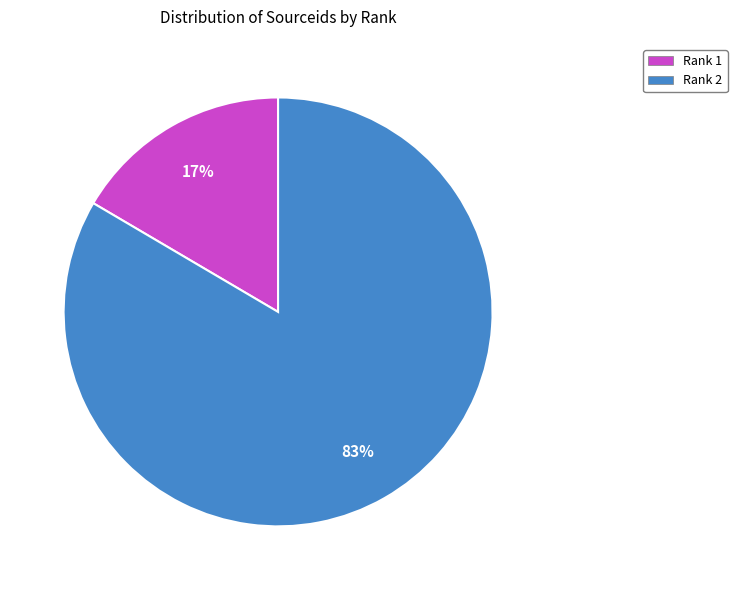

Which category has the biggest portion of the pie?

Rank 2